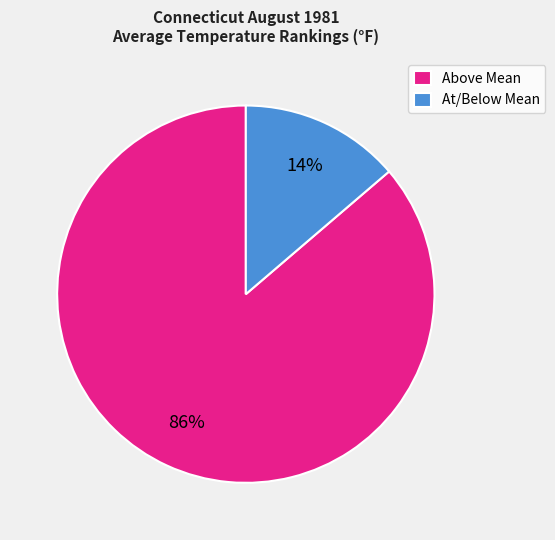

Is there a majority slice in this chart?

Yes